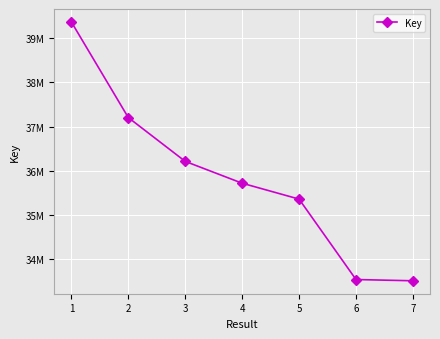

The chart shows a value of 11599175 at 4. True or false?

False